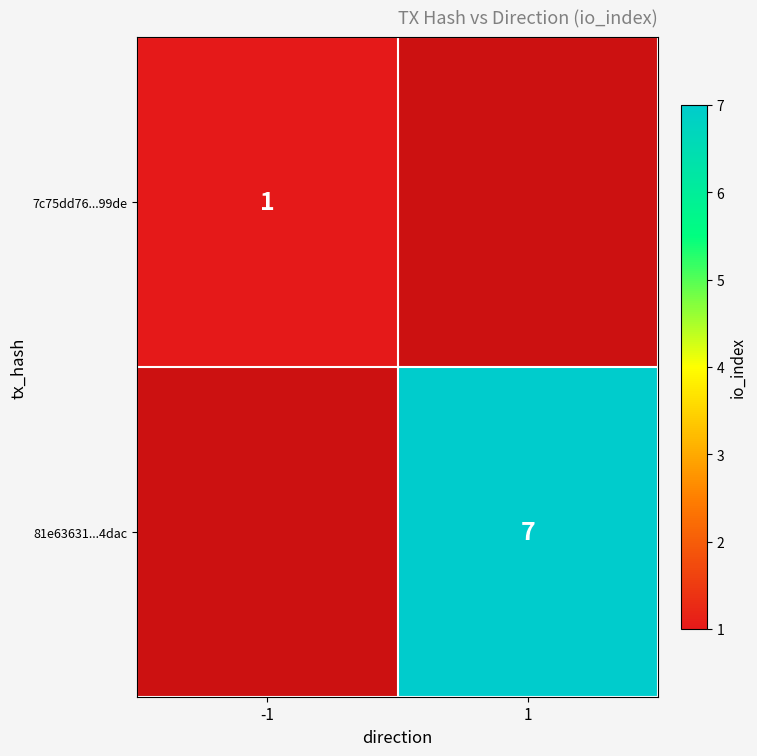

Is it true that 81e63631...4dac equals 10.6 at 1?

False